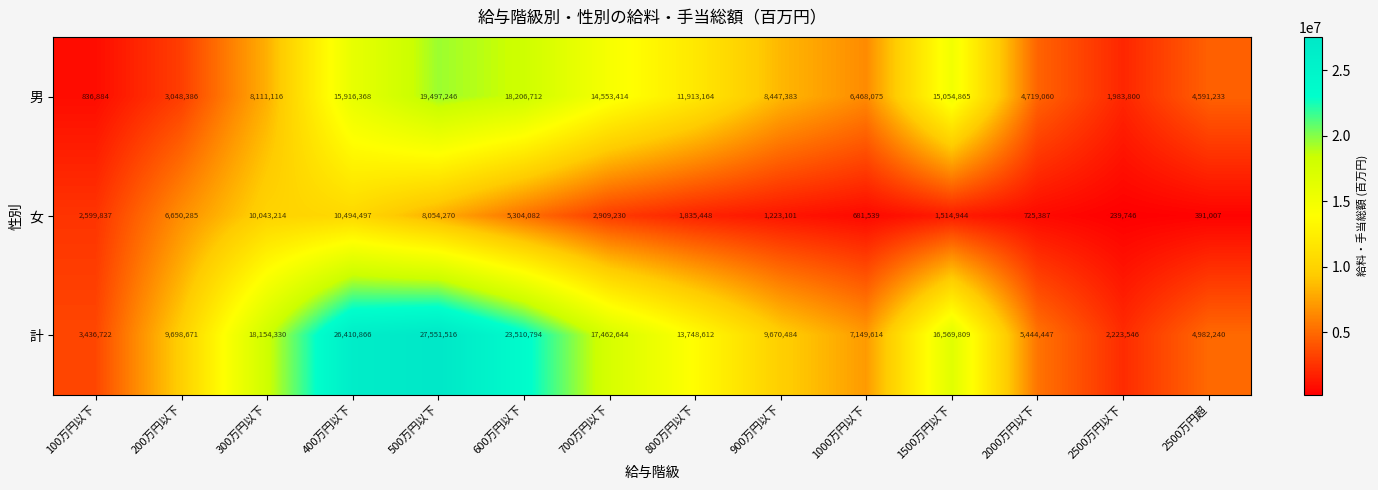

At 1000万円以下, list the series in order from largest to smallest.

計, 男, 女